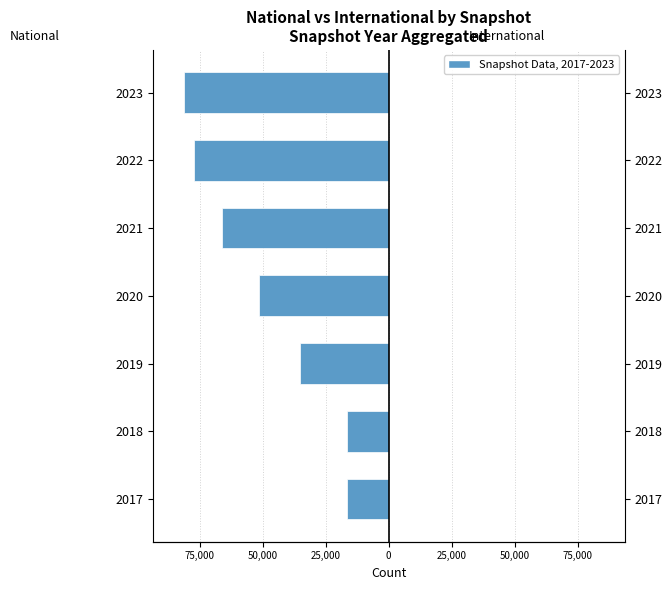

The value of international at 25,000 is 1.0. True or false?

False